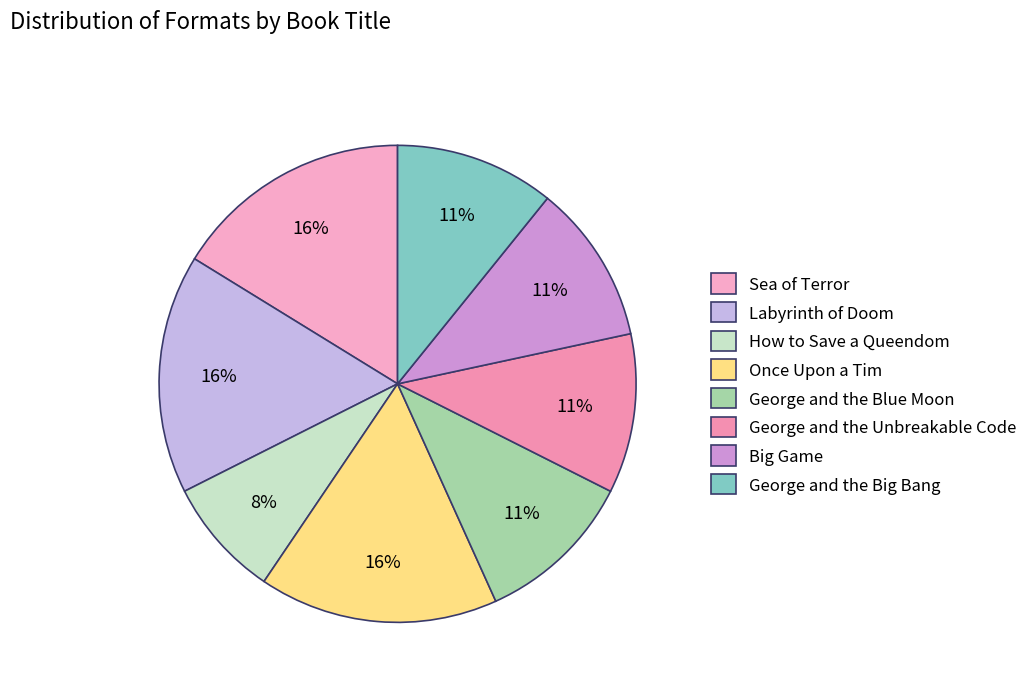

Which slice is the largest?

Sea of Terror